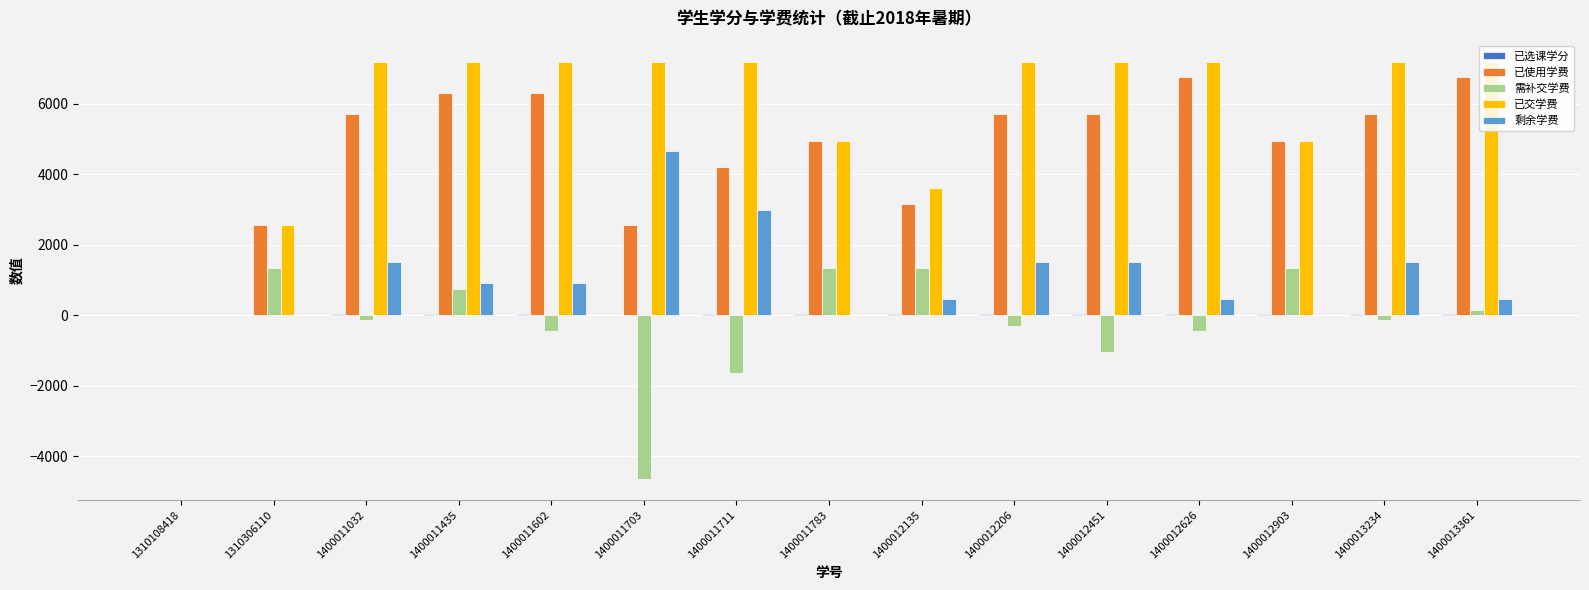

Is it true that 已使用学费 equals 2548 at 1400013234?

False